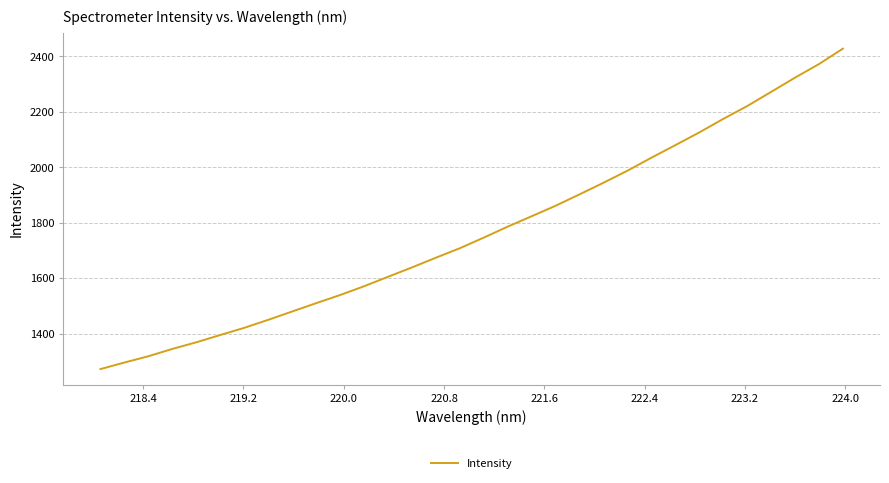

What is the greatest value displayed?

2427.8